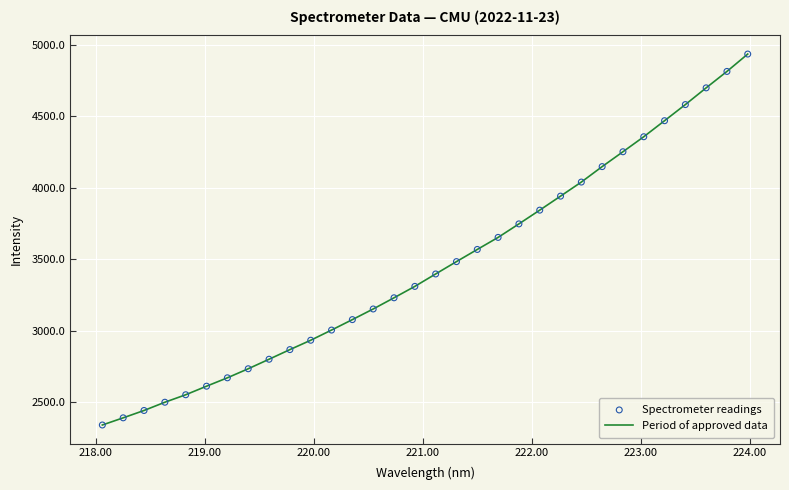

What is the greatest value displayed?

4934.3